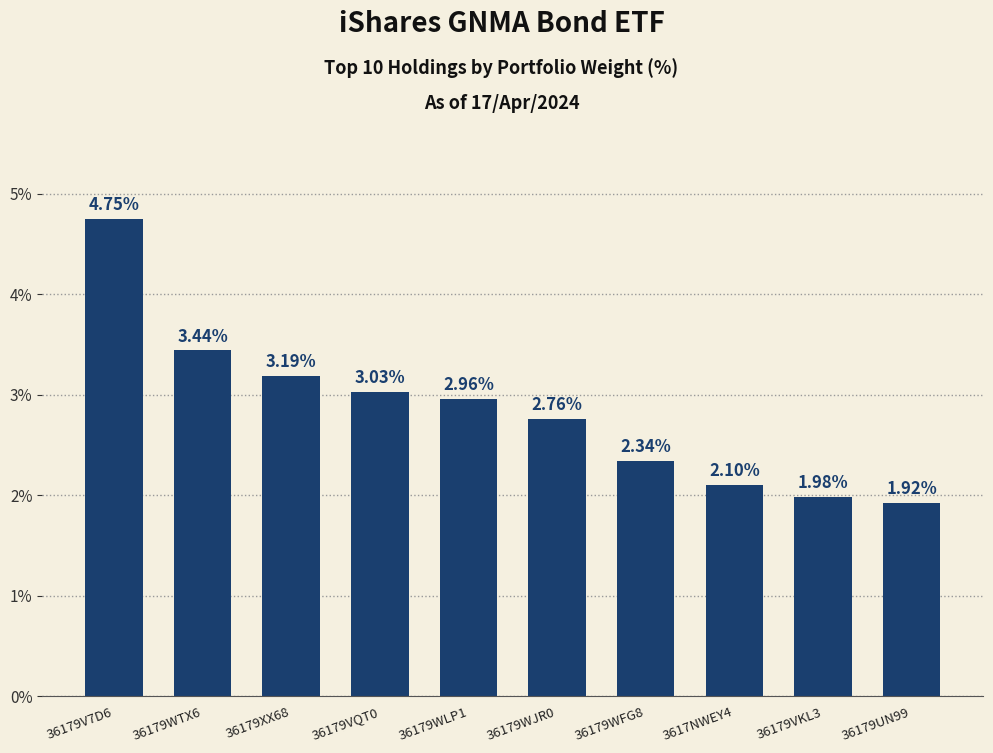

What is the sum of the values at 36179VQT0 and 36179V7D6?

7.8